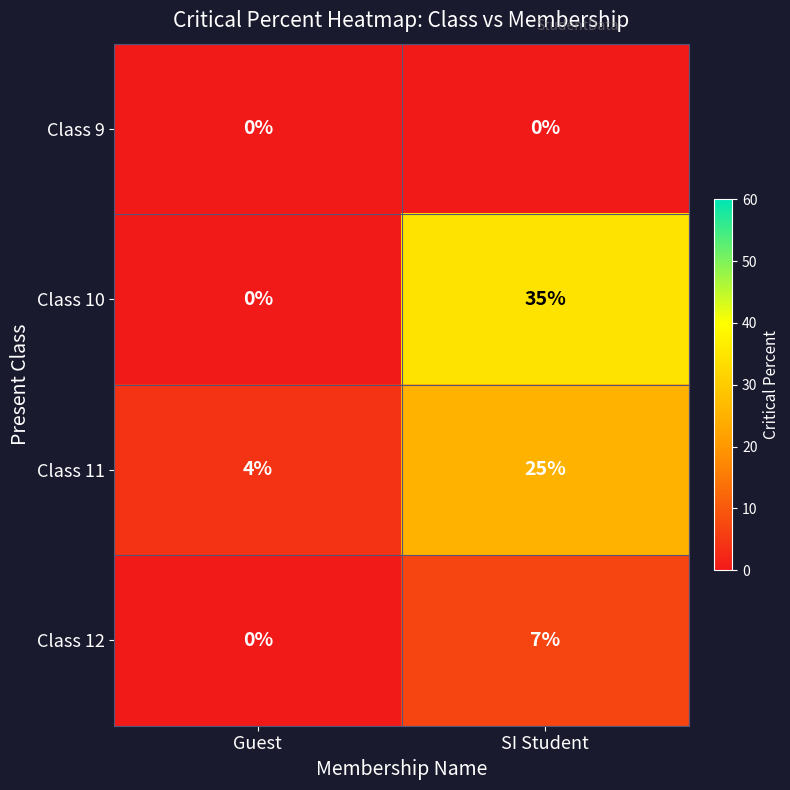

True or false: Class 10 has a value of 14 at SI Student.

False